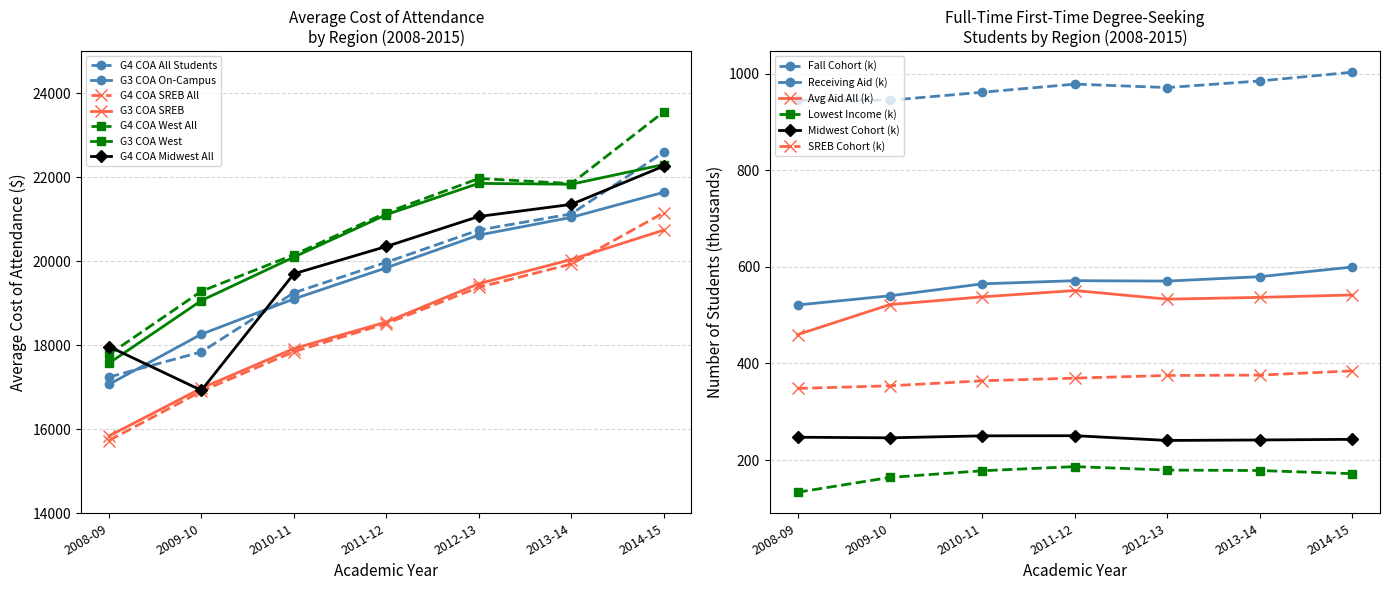

Which series has the largest total across all categories?

All Students (G4 COA)